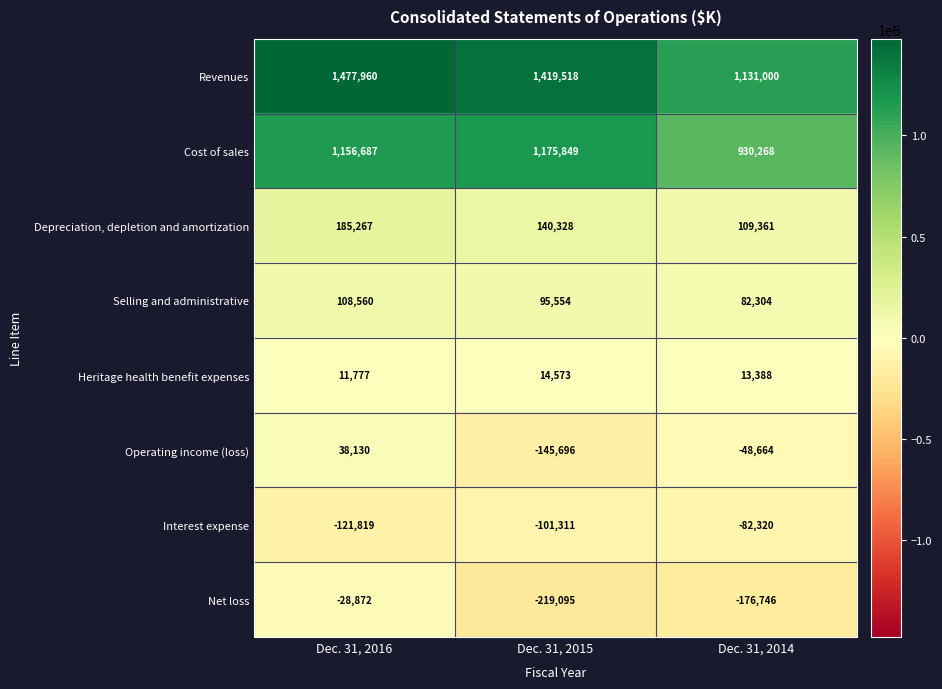

Which label corresponds to the largest value in the chart?

Dec. 31, 2016